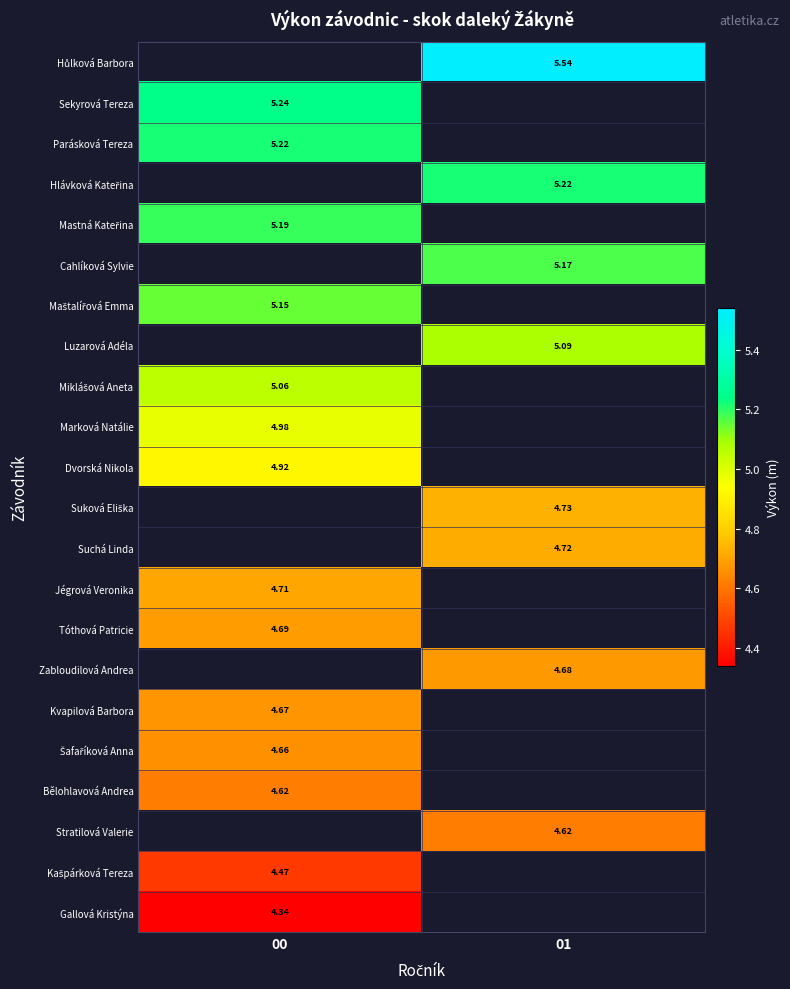

Where is Dvorská Nikola nearest to the value 4?

00